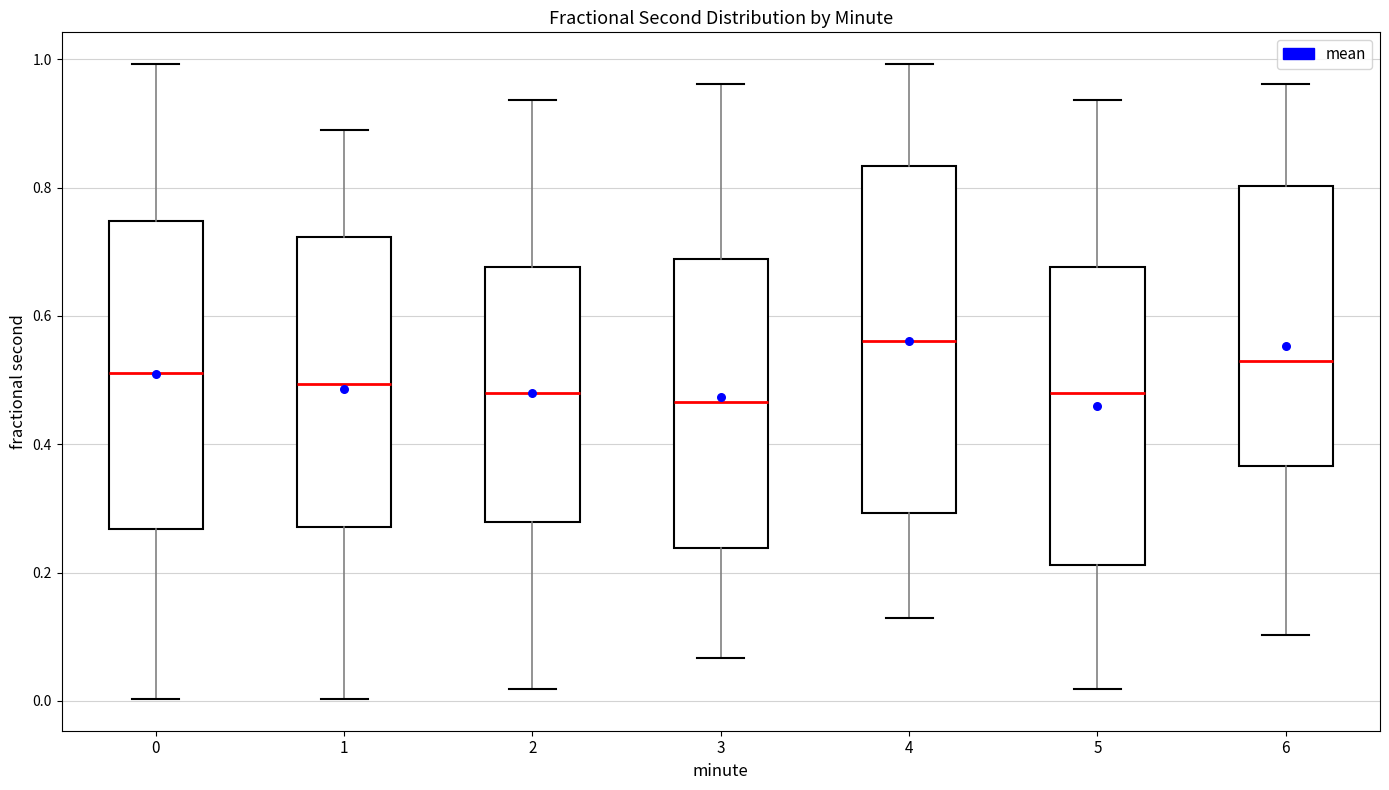

Reading left to right, transcribe this box plot: for each box, give where its median line is, the range the box spans, and where its two whiskers end, as read against the y-axis. The values are not printed on the chart, so give them approximately, as read against the axis.

0: median 0.52, box 0.26 to 0.74, whiskers 0.00 to 1.00
1: median 0.50, box 0.28 to 0.72, whiskers 0.00 to 0.90
2: median 0.48, box 0.28 to 0.68, whiskers 0.02 to 0.94
3: median 0.46, box 0.24 to 0.68, whiskers 0.06 to 0.96
4: median 0.56, box 0.30 to 0.84, whiskers 0.12 to 1.00
5: median 0.48, box 0.22 to 0.68, whiskers 0.02 to 0.94
6: median 0.54, box 0.36 to 0.80, whiskers 0.10 to 0.96